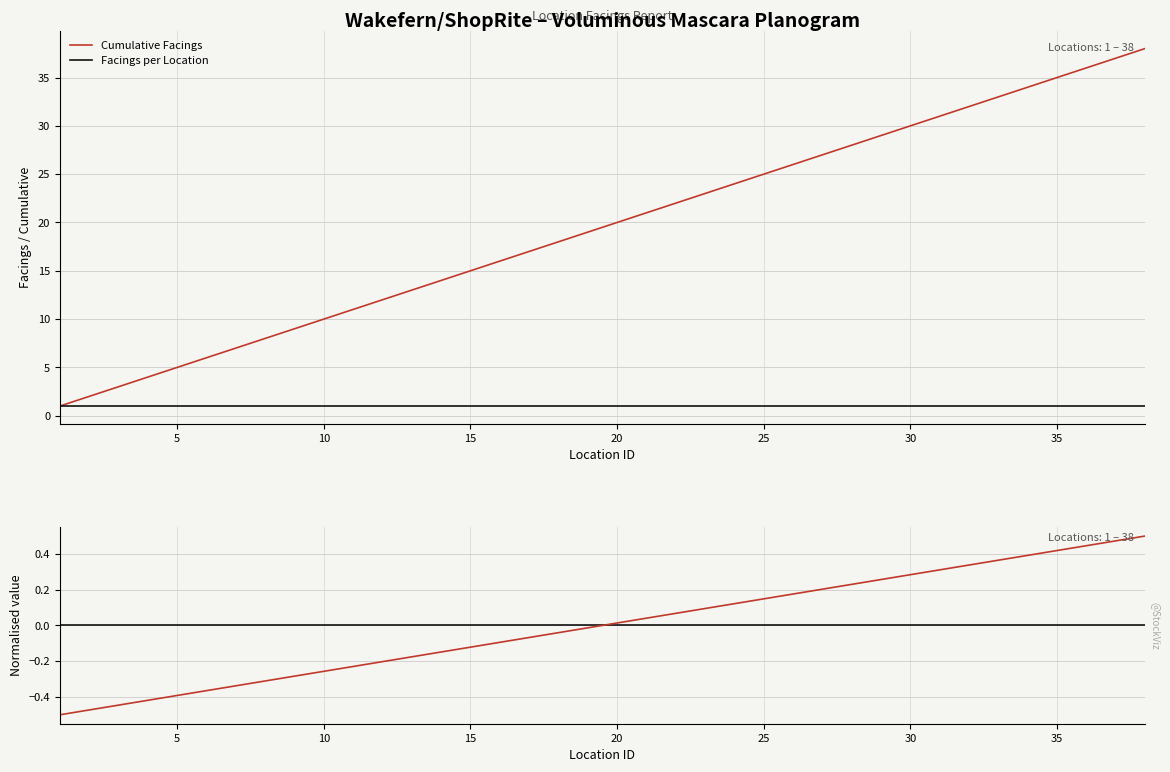

True or false: Cumulative Facings has a value of 20 at 20.

True